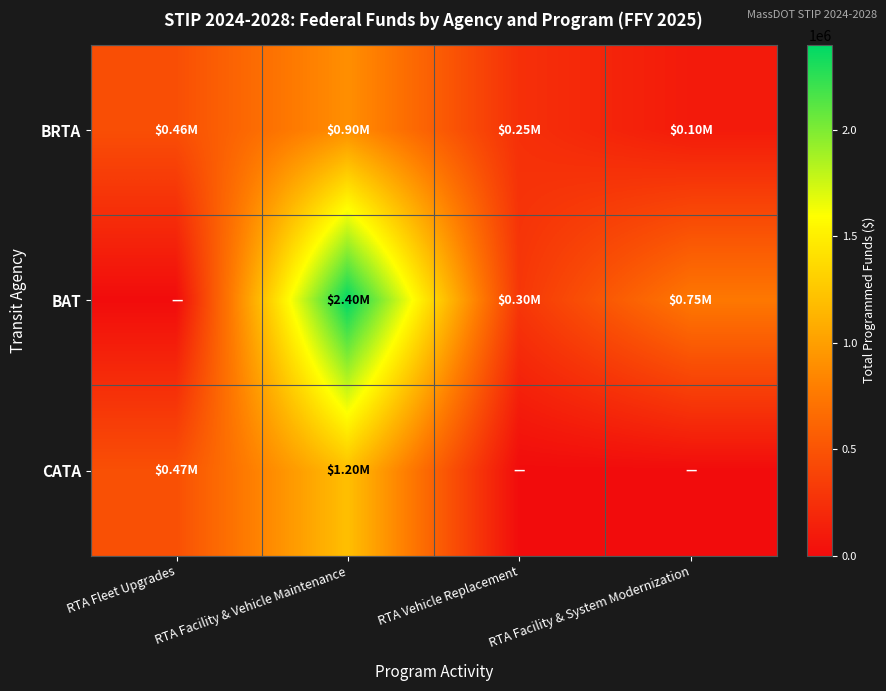

Which category has the lowest value across all series?

RTA Fleet Upgrades